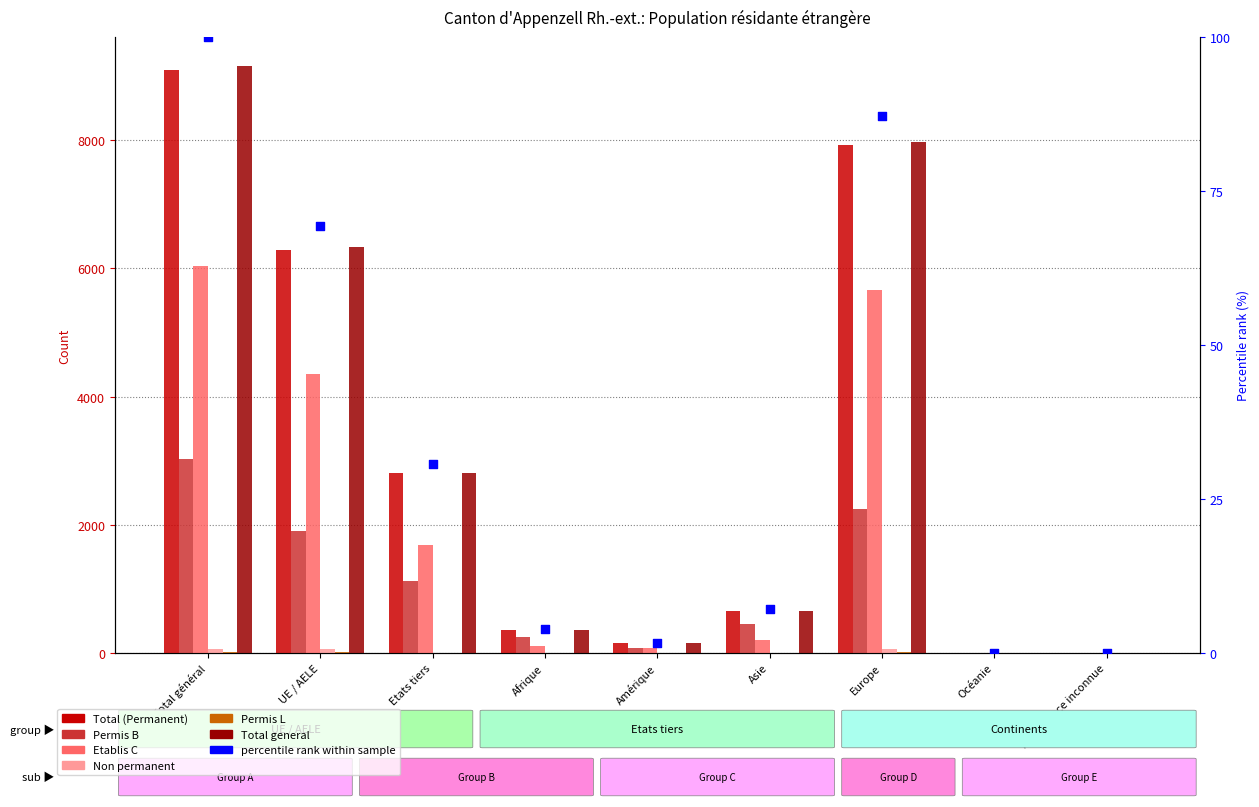

At which category is the sum across all series the highest?

Total général